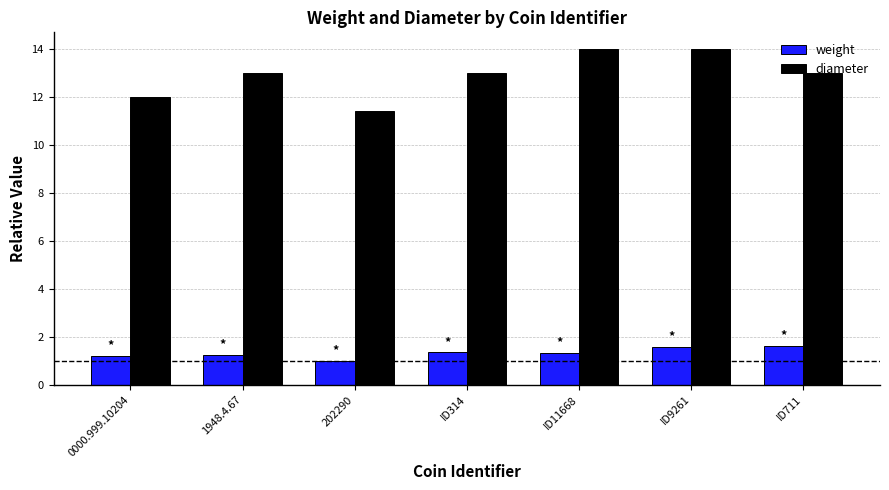

Is it true that weight equals 1.6 at ID9261?

True